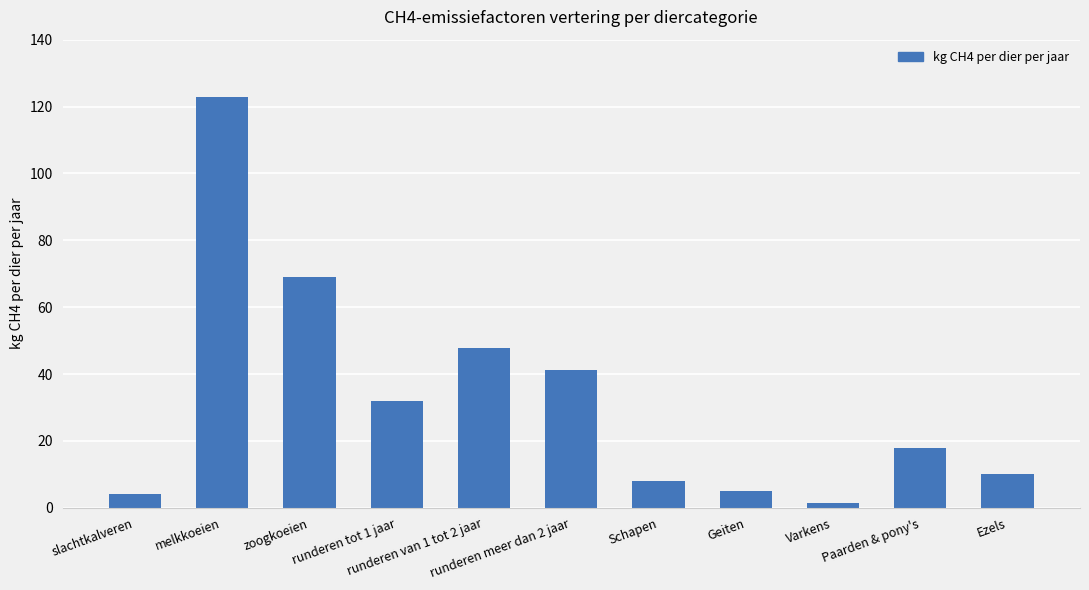

Which category has the lowest value across all series?

Varkens